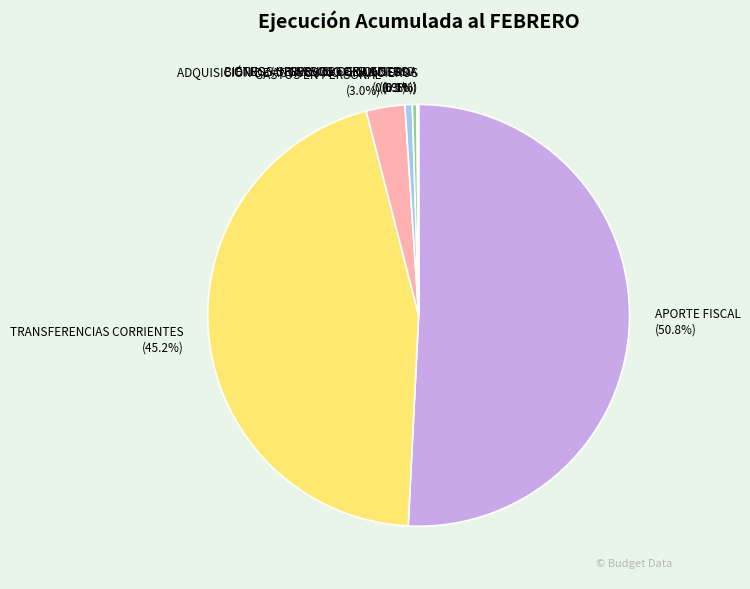

Which category has the biggest portion of the pie?

APORTE FISCAL